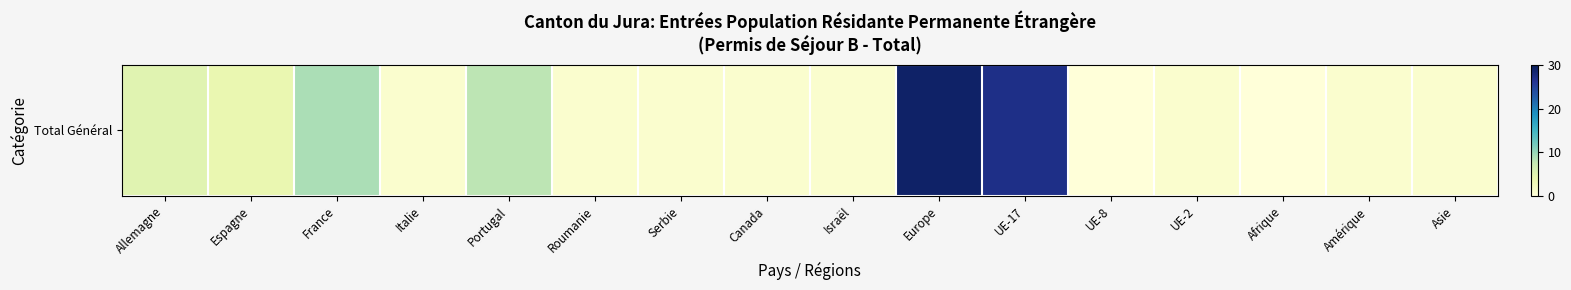

Which category has the highest value across all series?

Europe